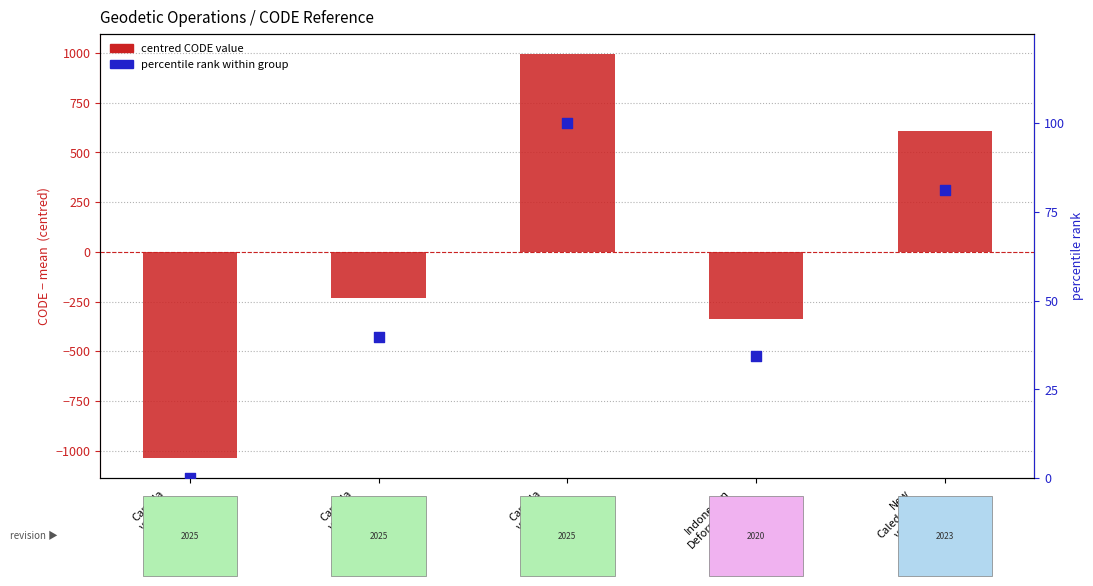

What are all the series names shown in the legend?

centred CODE value, percentile rank within group